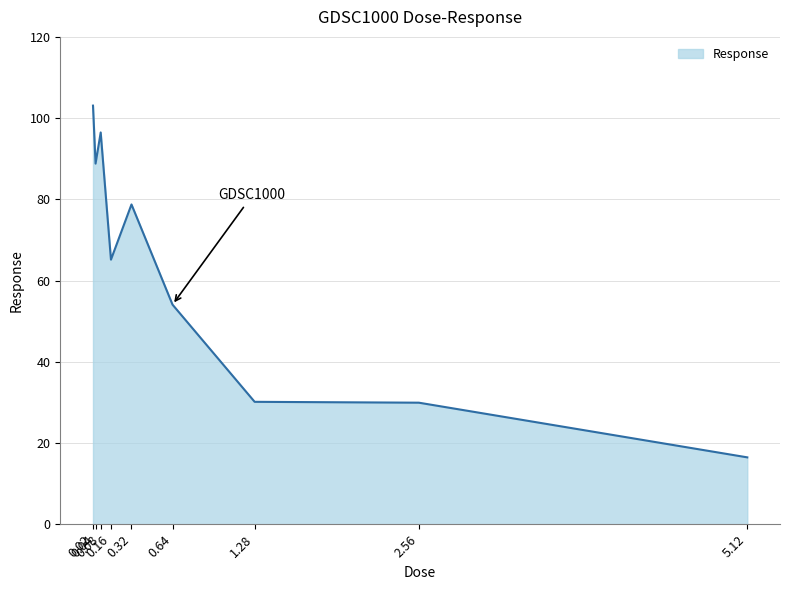

How many lines are shown in the chart?

1